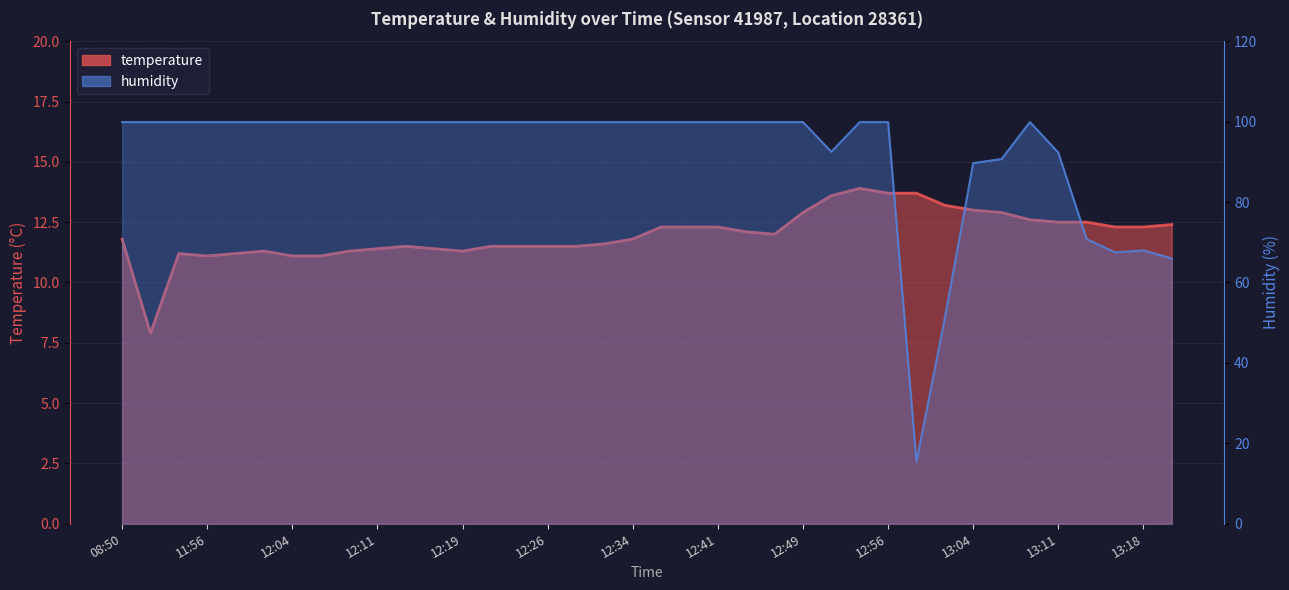

Is it true that humidity equals 99.9 at 12:49?

True